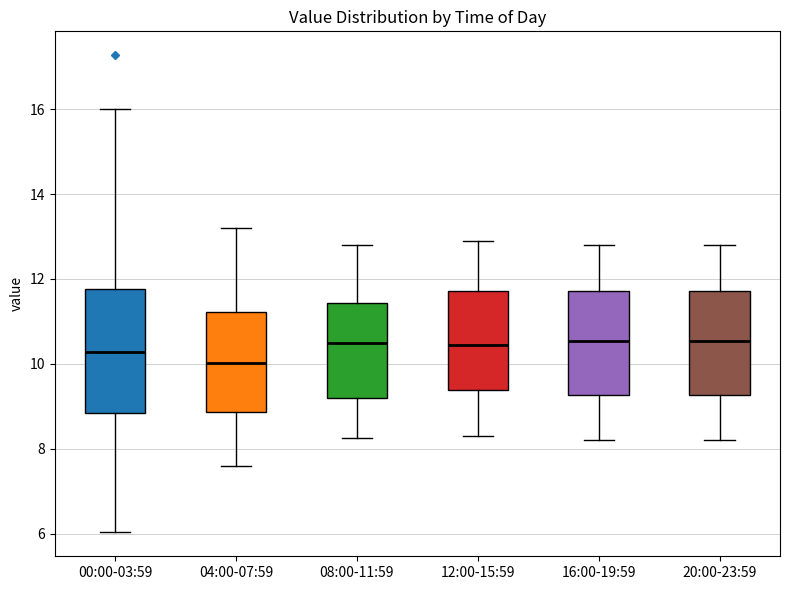

Reading left to right, read every box against the y-axis: the position of its median line, the range the box covers, and the ends of its whiskers. The values are not printed on the chart, so give them approximately, as read against the axis.

00:00-03:59: median 10.2, box 8.8 to 11.8, whiskers 6.0 to 16.0
04:00-07:59: median 10.0, box 8.8 to 11.2, whiskers 7.6 to 13.2
08:00-11:59: median 10.6, box 9.2 to 11.4, whiskers 8.2 to 12.8
12:00-15:59: median 10.4, box 9.4 to 11.8, whiskers 8.4 to 13.0
16:00-19:59: median 10.6, box 9.2 to 11.8, whiskers 8.2 to 12.8
20:00-23:59: median 10.6, box 9.2 to 11.8, whiskers 8.2 to 12.8